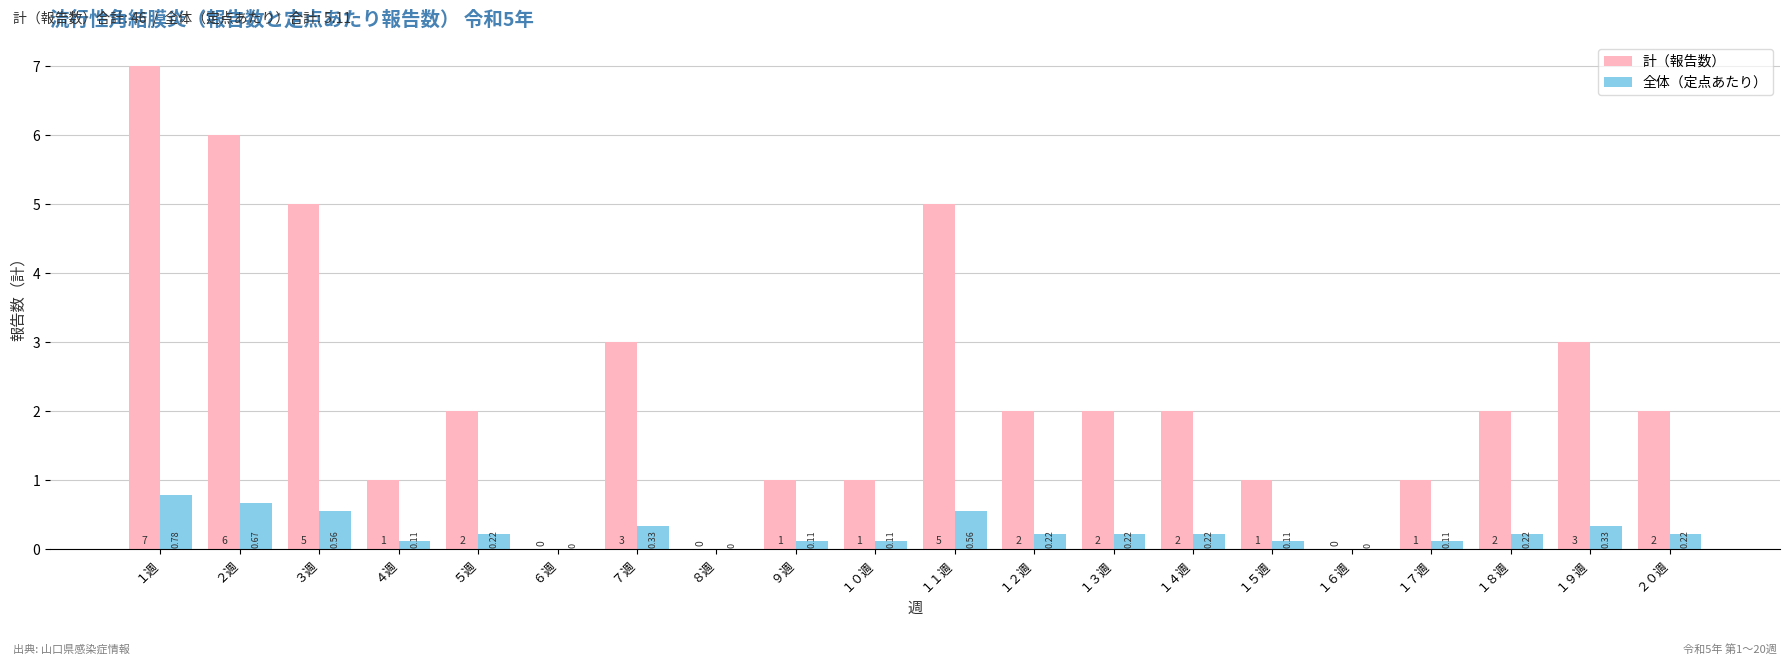

At which category is the sum across all series the highest?

１週